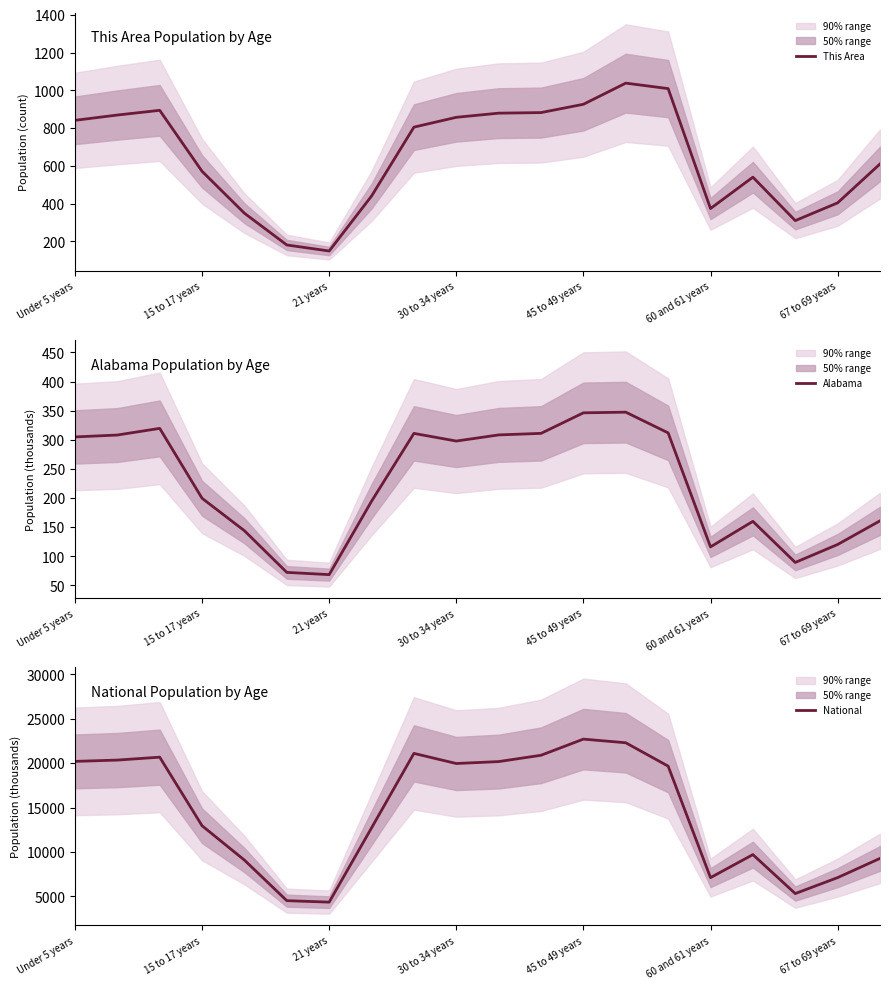

The Alabama series shows 199.6 at 15 to 17 years. True or false?

True